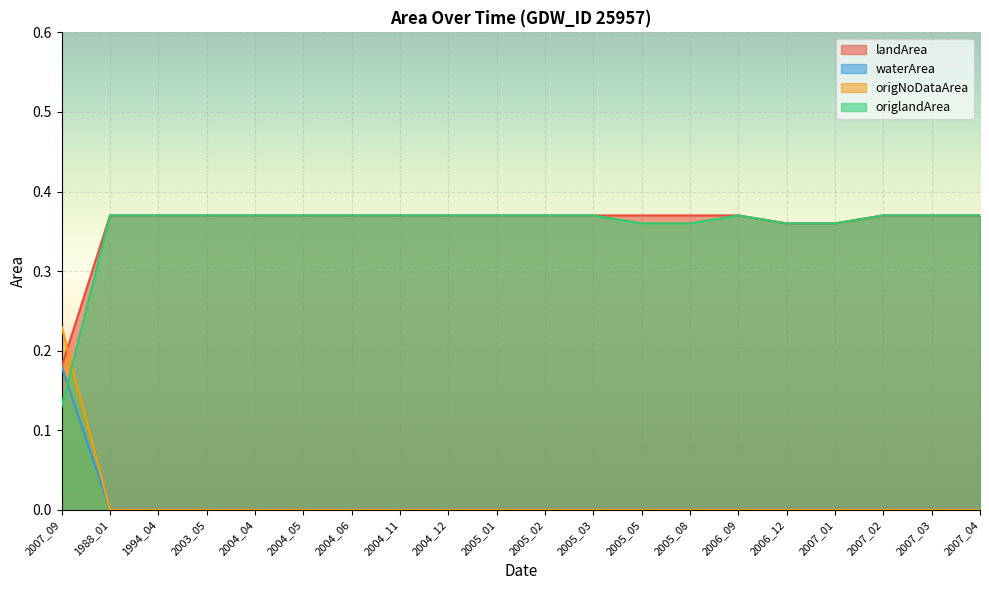

What is the maximum value for waterArea?

0.2